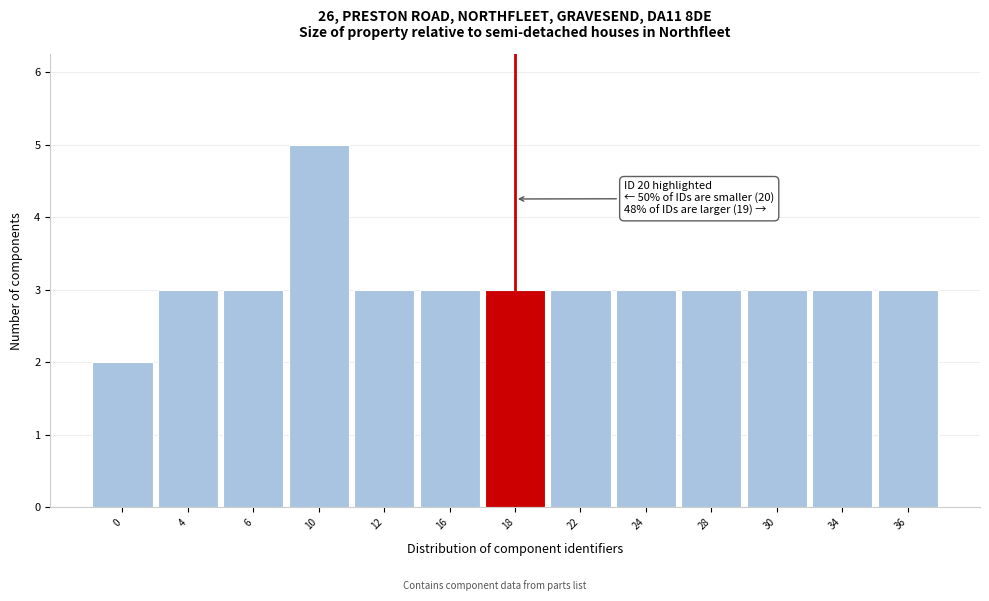

Reading left to right, extract all data points from this chart.

0=2	4=3	6=3	10=5	12=3	16=3	18=3	22=3	24=3	28=3	30=3	34=3	36=3